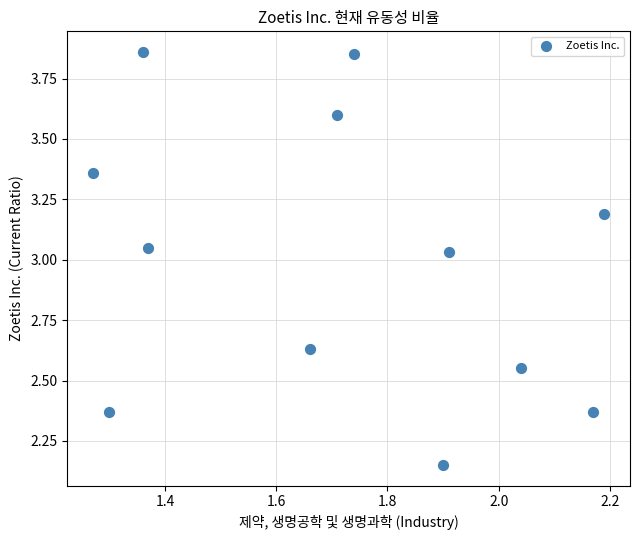

What is the average X value?

1.7